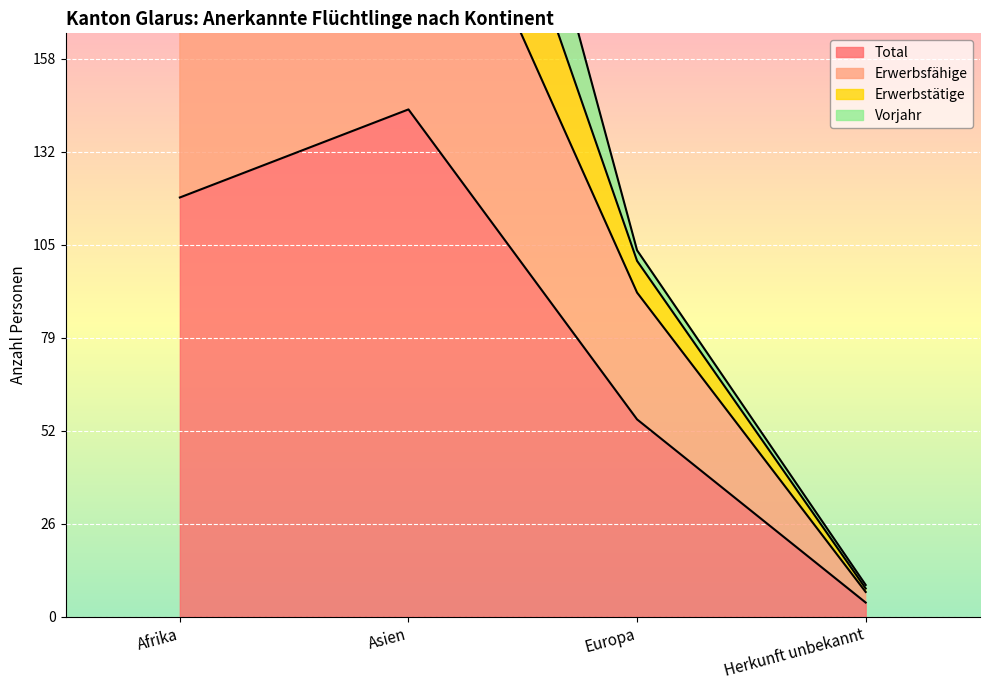

Is it true that Total equals 77 at Europa?

False